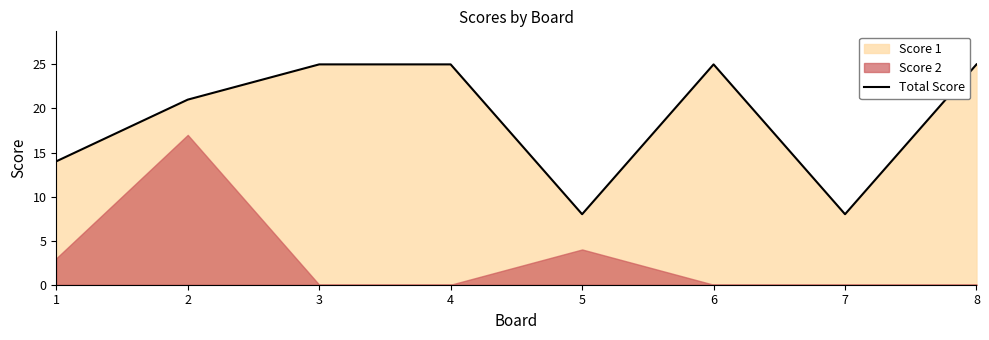

True or false: the data has more than 2 interior local peaks.

False